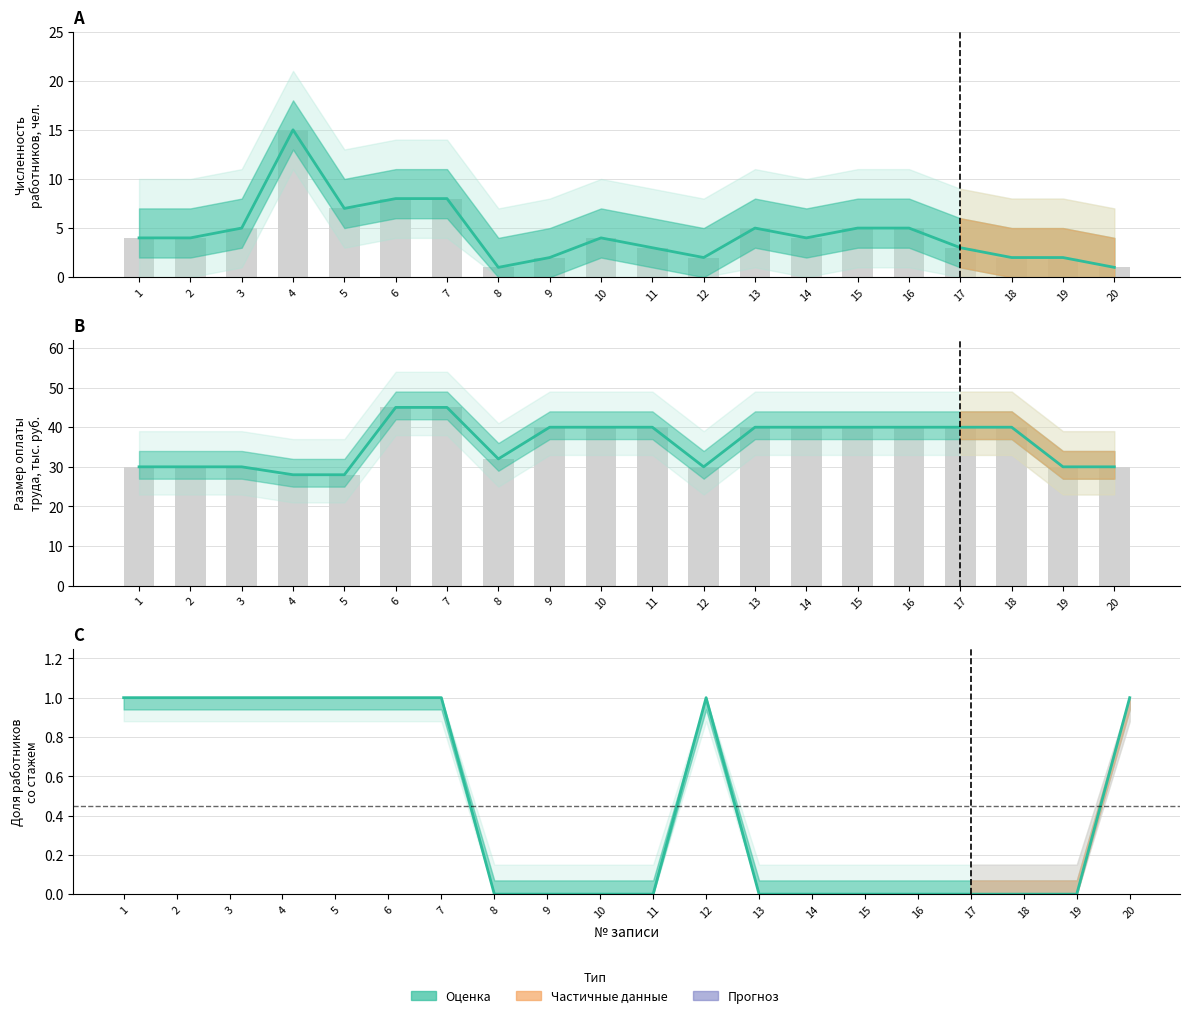

The Численность иностранных работников (col_8) series shows 1 at 12. True or false?

False